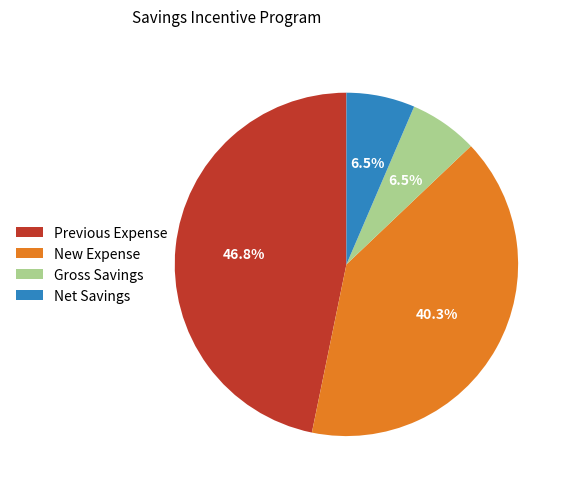

What percentage is NOT represented by Net Savings?

93.5%